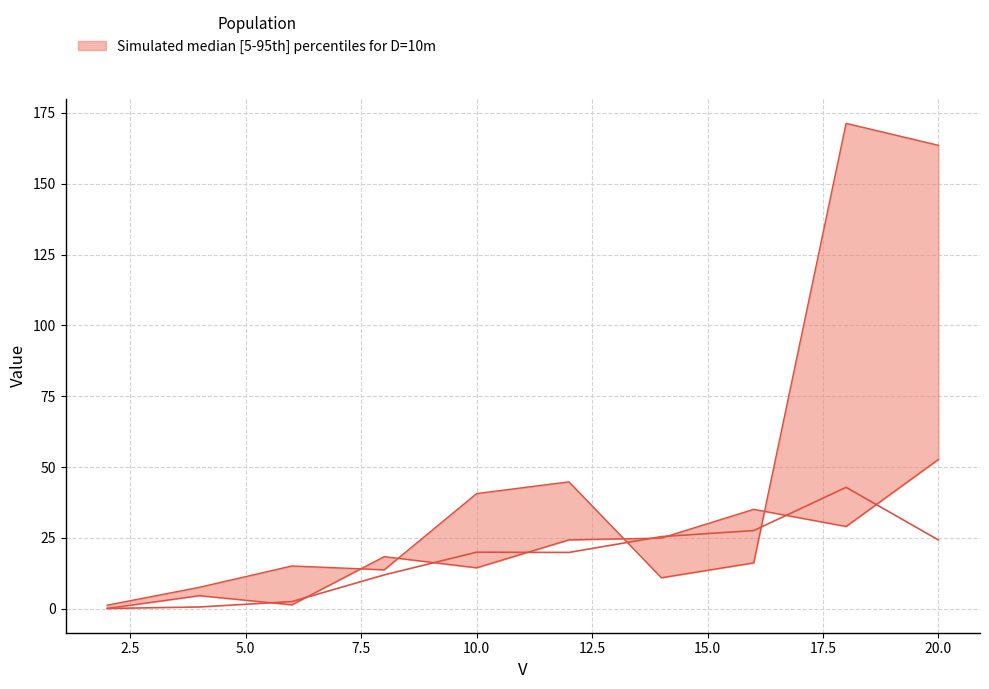

How many data points in upper are less than 16?

5